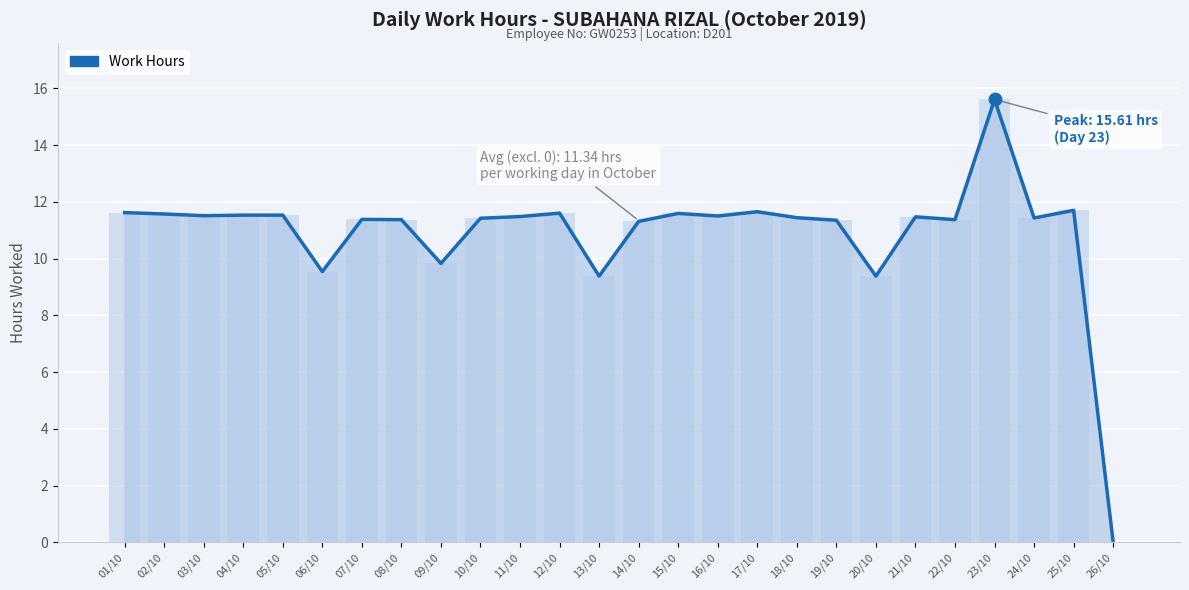

Which has a higher value, 26/10 or 19/10?

19/10